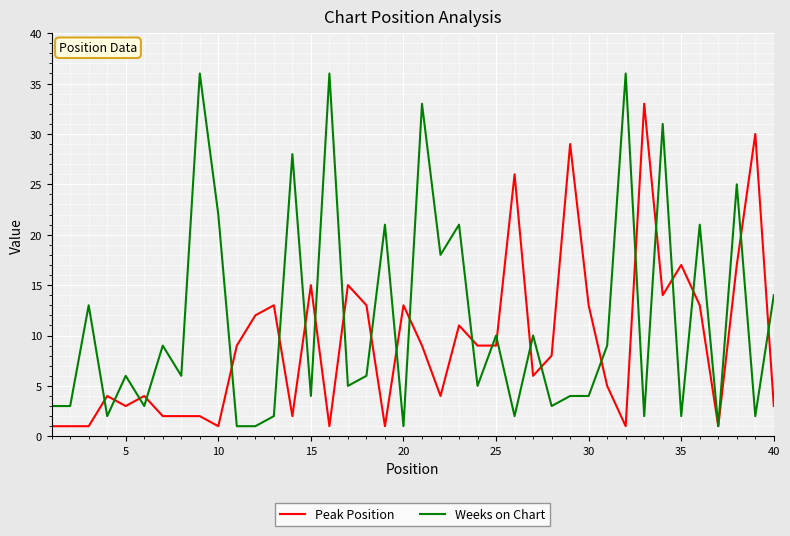

What is the maximum value shown in the chart?

36